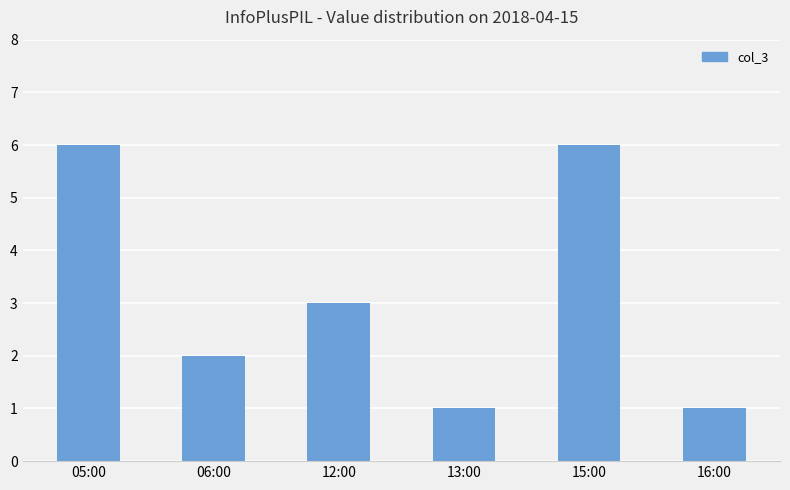

How many data points are less than 3?

3